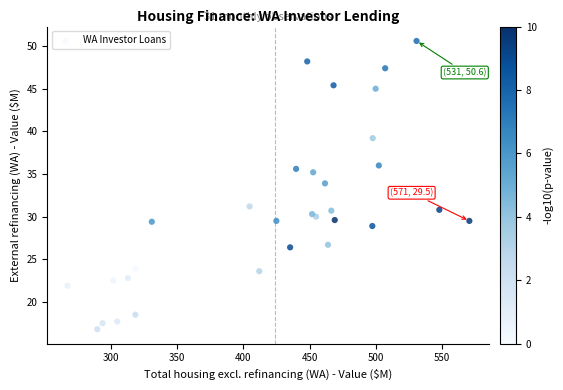

What Y value in the scatter plot is closest to 33?

33.9